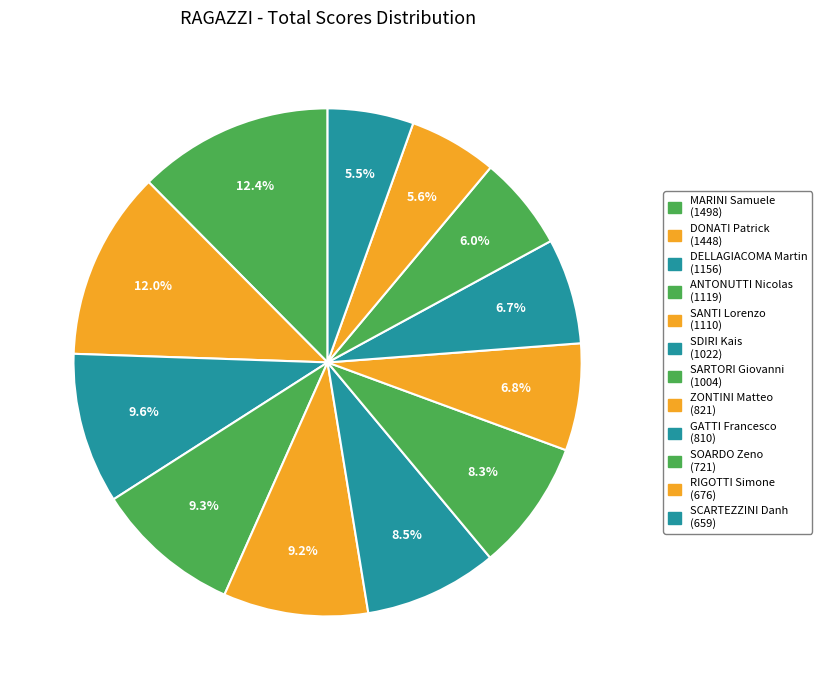

To the nearest percent, what is the difference between the largest and smallest slice percentages?

7%